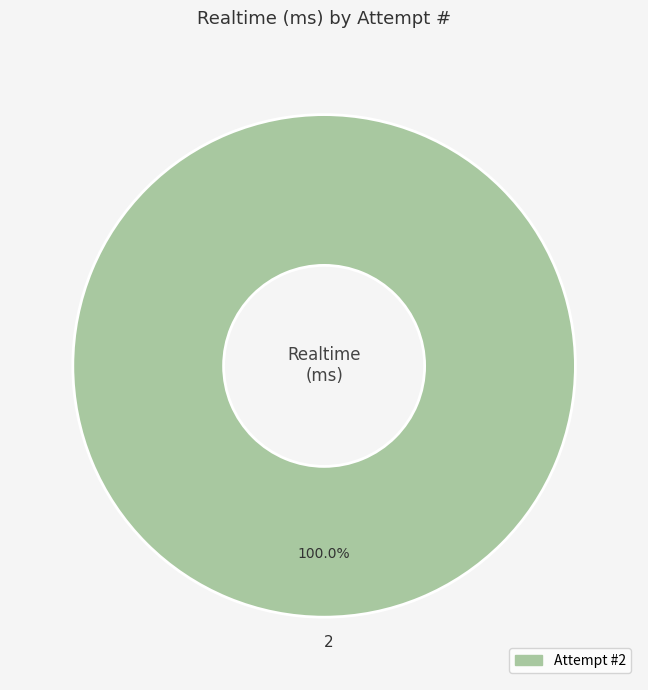

What is the majority slice?

2